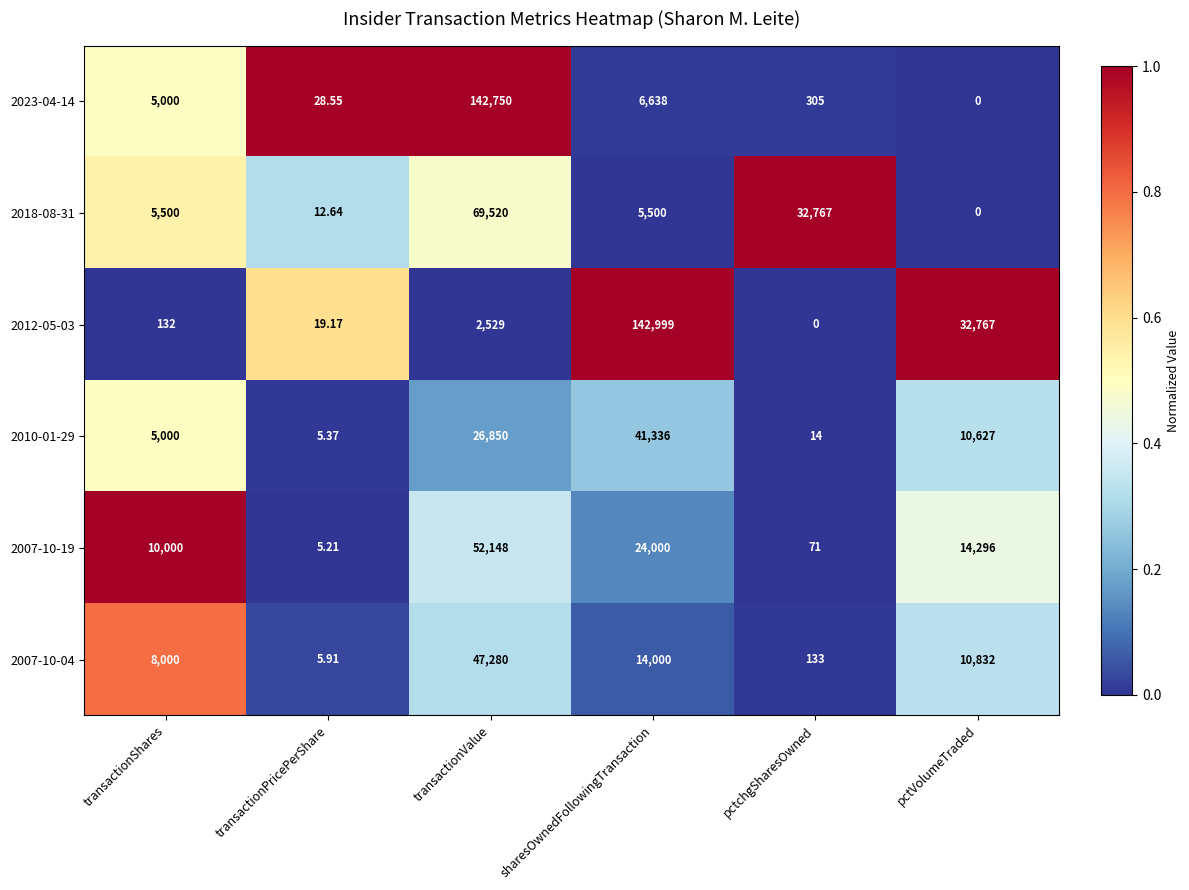

At which category is the sum across all series the highest?

transactionValue